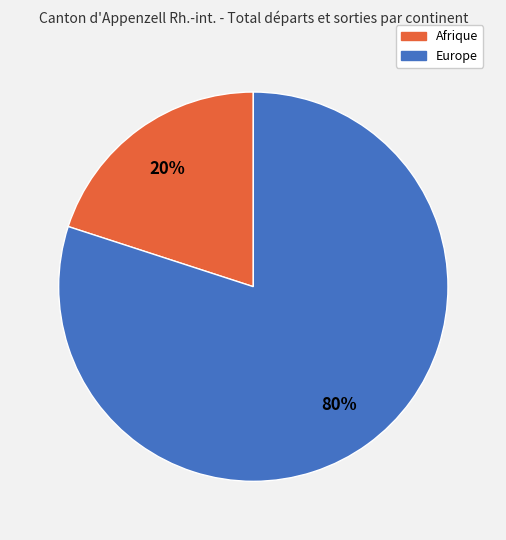

To the nearest percent, what is the difference between the largest and smallest slice percentages?

60%